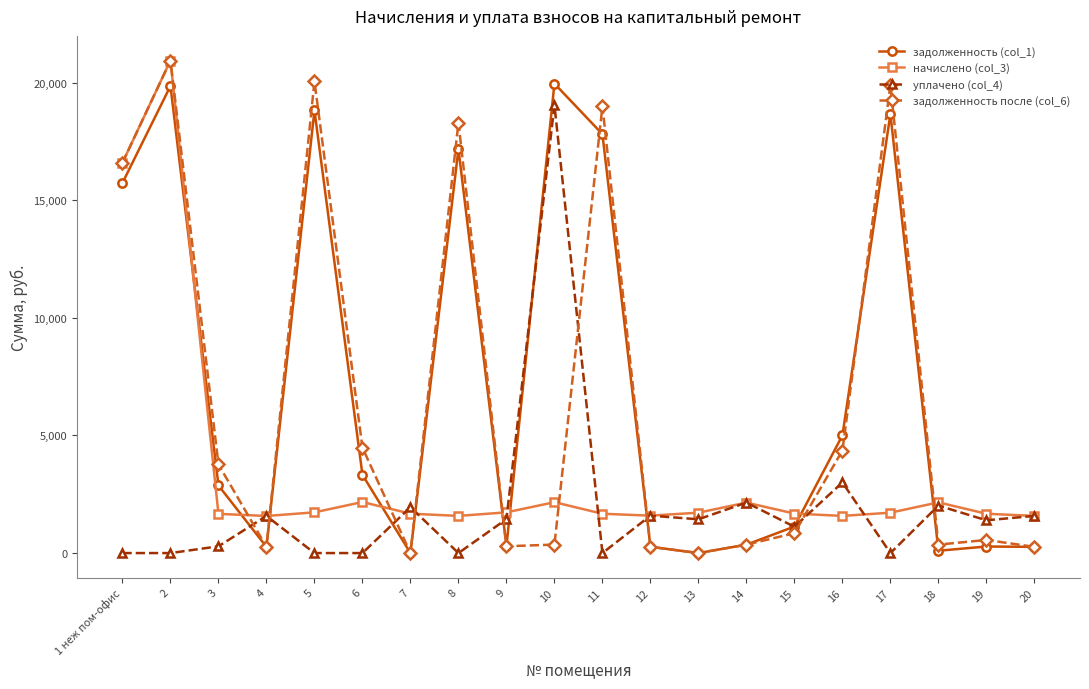

What is the difference between the highest and lowest values at 1 неж пом-офис?

16592.1